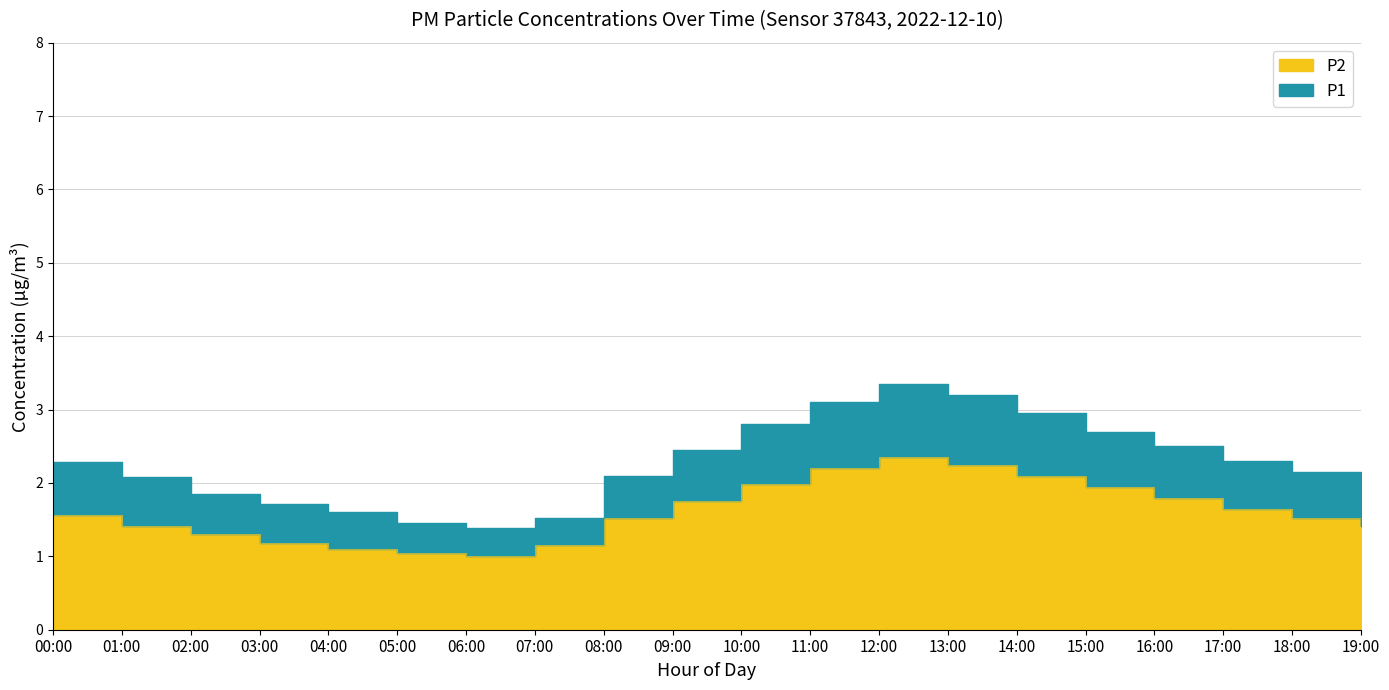

The value of P2 at 05:00 is 1.6. True or false?

False